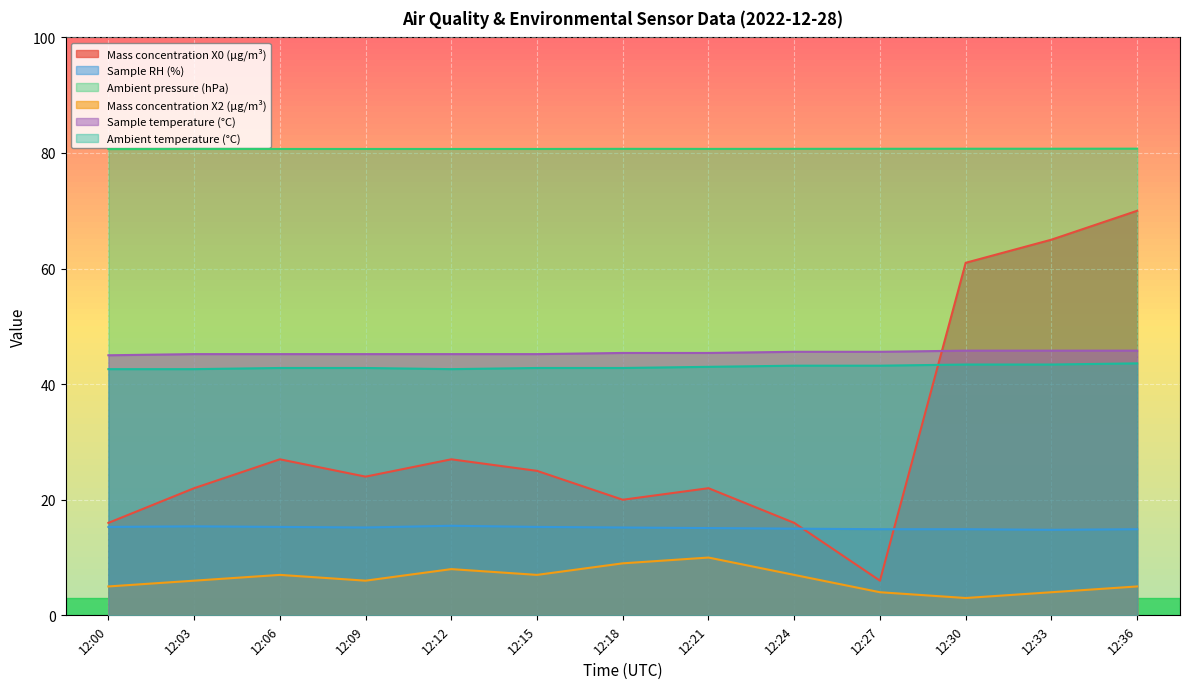

At which label does Sample RH (%) reach its minimum?

12:33